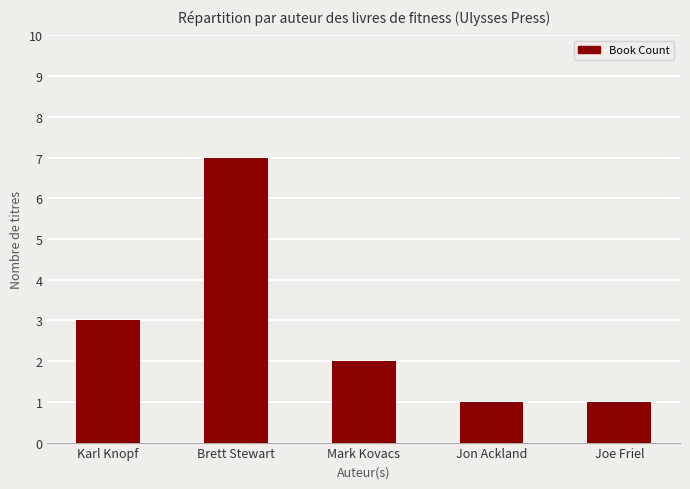

Where is the data nearest to the value 4?

Karl Knopf